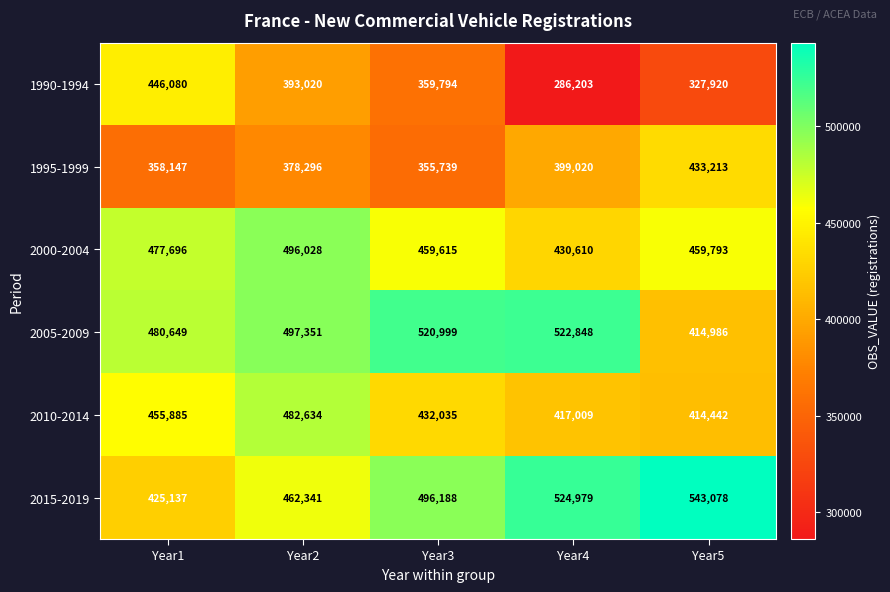

Is it true that 2015-2019 equals 181855 at Year3?

False